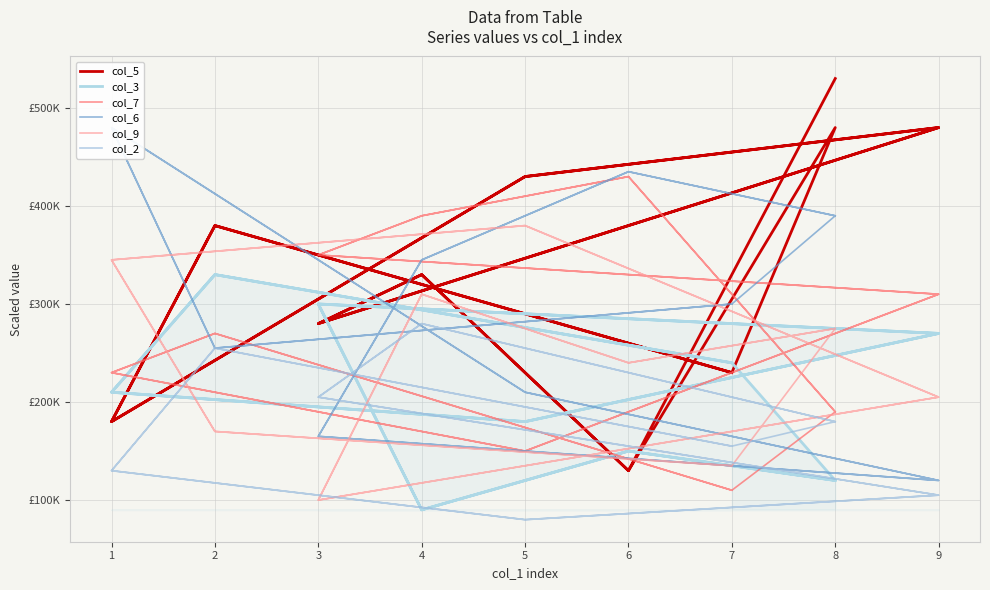

Where is the first local maximum for col_3?

6